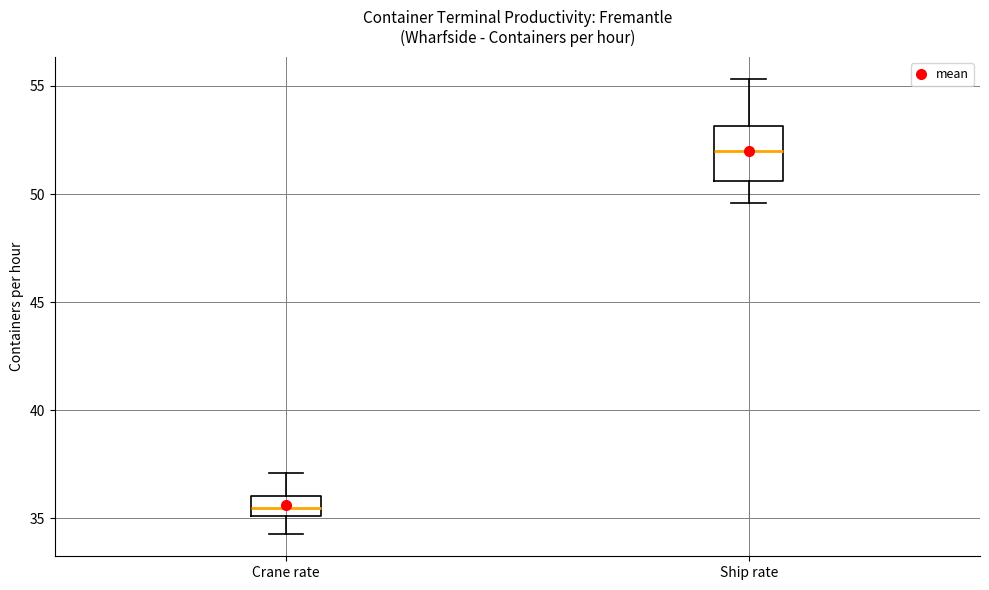

Reading left to right, transcribe this box plot: for each box, give where its median line is, the range the box spans, and where its two whiskers end, as read against the y-axis. The values are not printed on the chart, so give them approximately, as read against the axis.

Crane rate: median 35.5, box 35.0 to 36.0, whiskers 34.5 to 37.0
Ship rate: median 52.0, box 50.5 to 53.0, whiskers 49.5 to 55.5